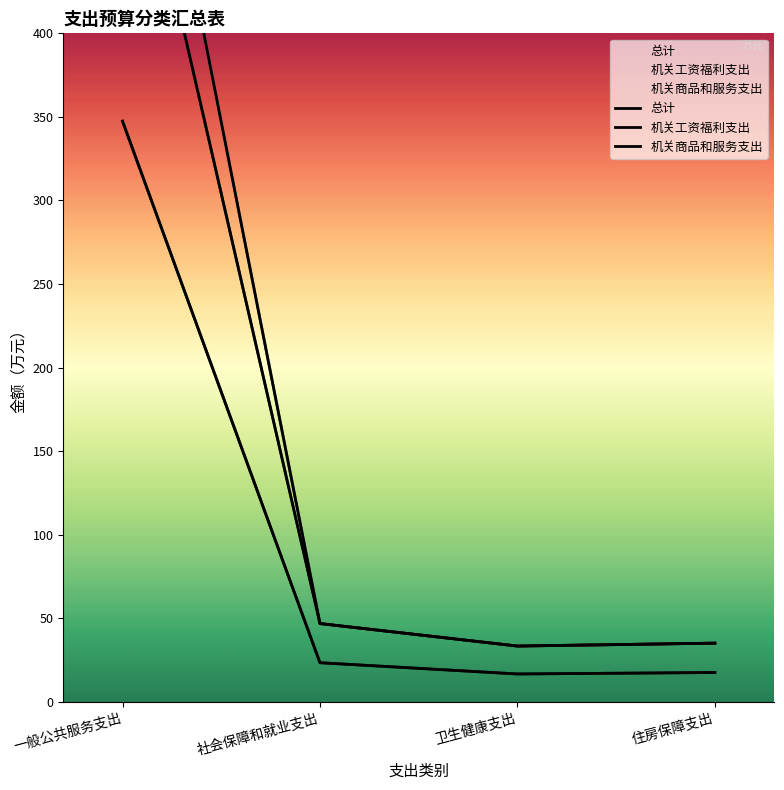

Reading left to right, what are all the values shown in this chart?

总计: 347.4	23.4	16.7	17.6
机关工资福利支出: 561.4	46.9	33.4	35.1
机关商品和服务支出: 647.0	46.9	33.4	35.1